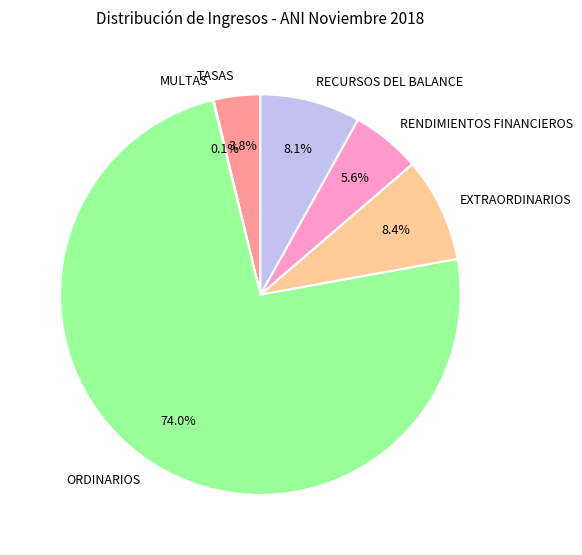

Is there any slice that represents more than half of the pie?

Yes